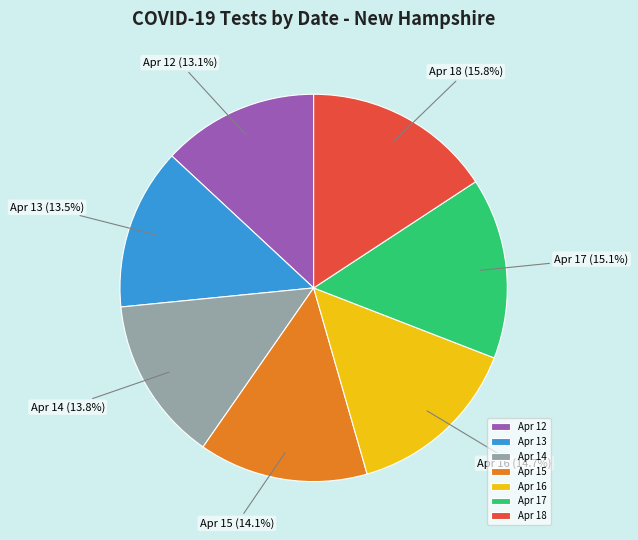

Is the sum of Apr 12 and Apr 14 greater than half?

No